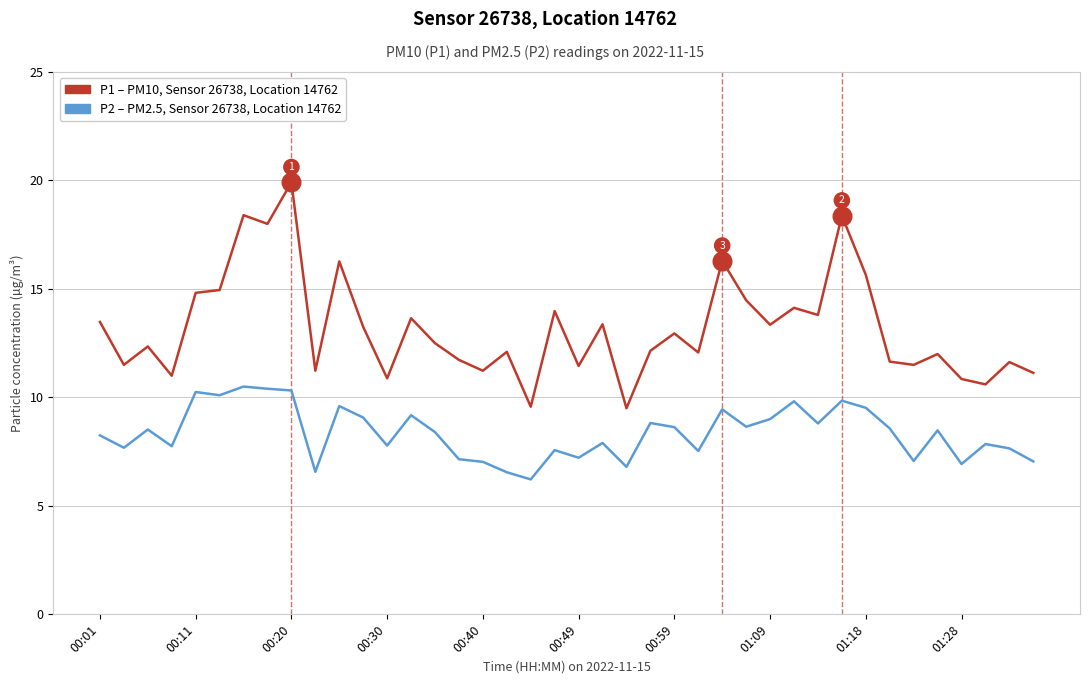

What is the greatest value displayed?

19.9